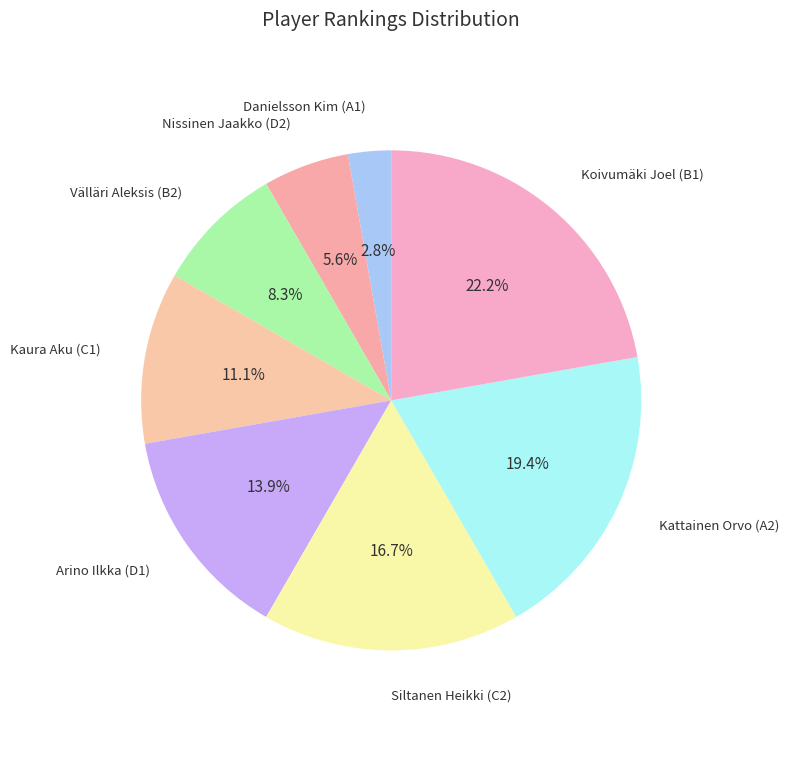

Is there any slice that represents more than half of the pie?

No